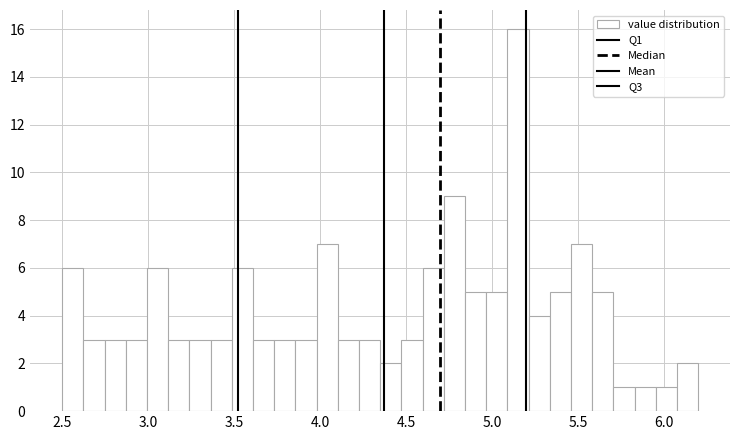

Read against the x-axis, roughly where is the centre of the tallest bar?

5.15